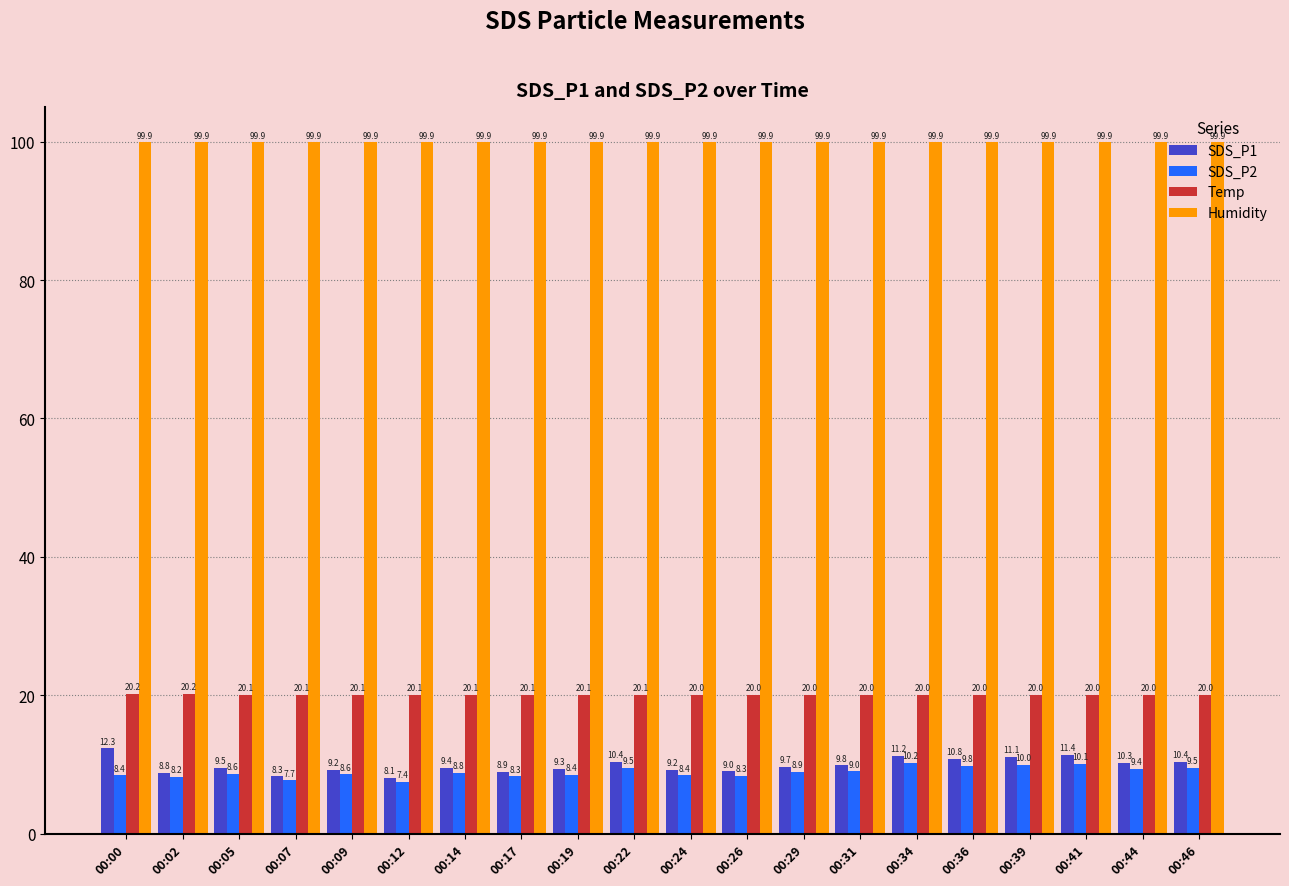

What is the sum of all Humidity values?

1998.0